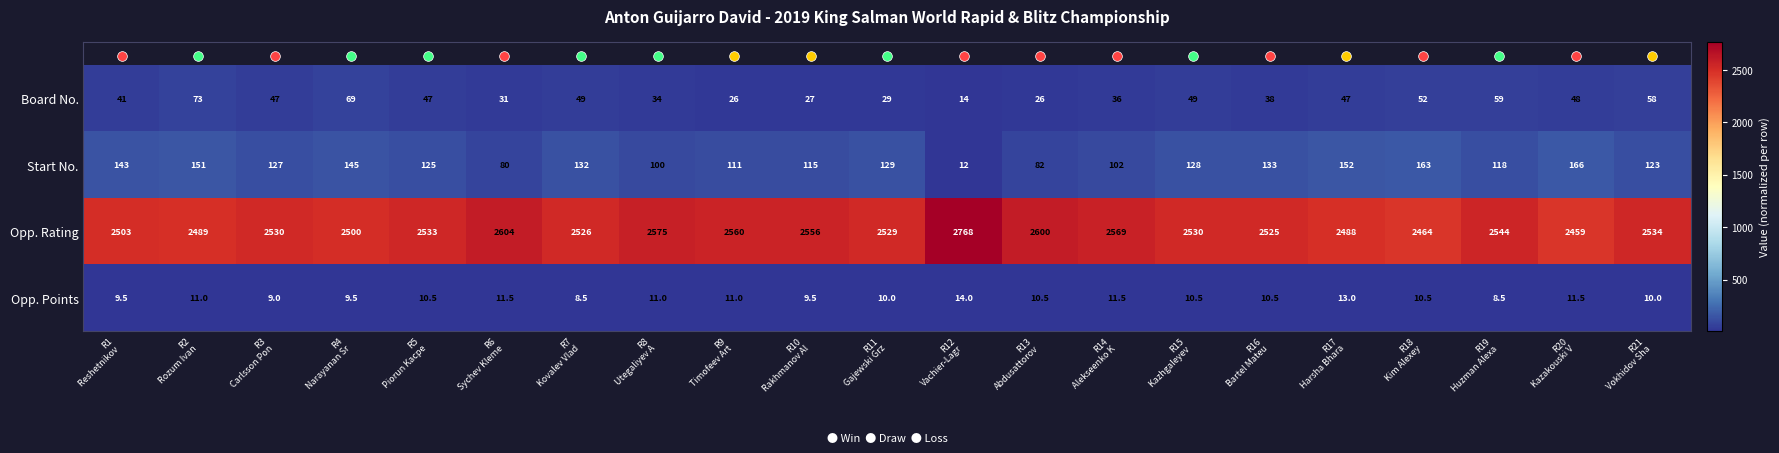

Which series has the largest total across all categories?

Opp. Rating